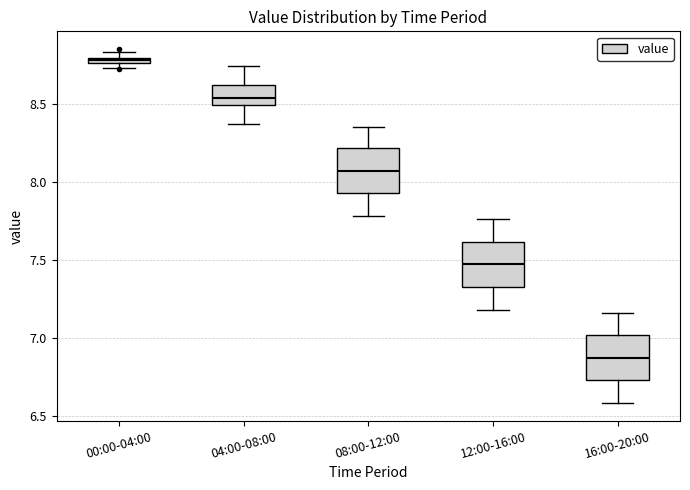

Which box's median line is the highest?

00:00-04:00